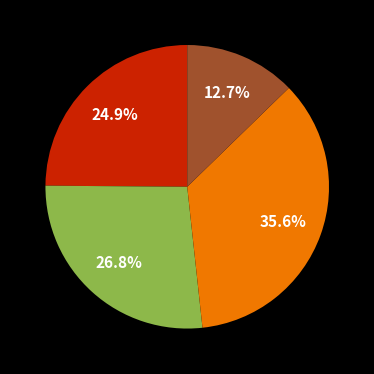

Is there any slice that represents more than half of the pie?

No